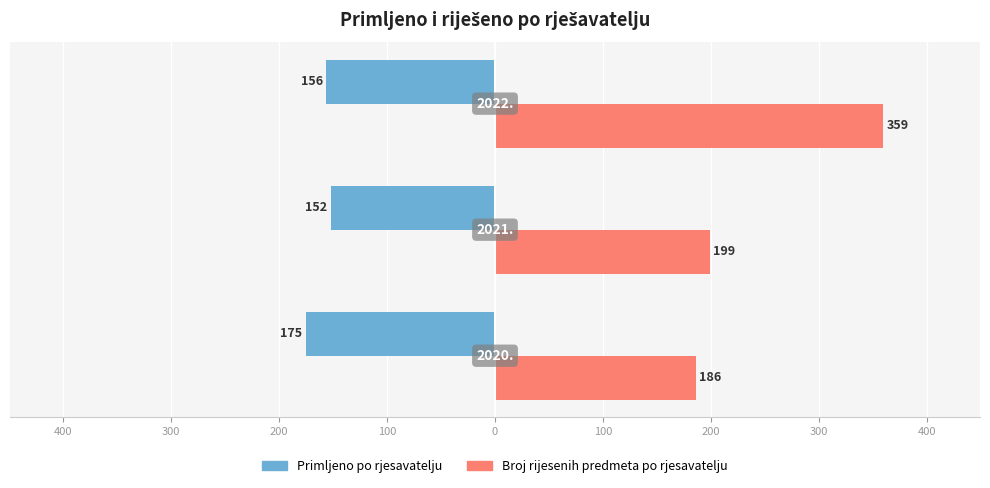

Reading left to right, list all the values displayed in this chart.

Primljeno po rjesavatelju: 500=-175	400=-152	300=-156
Broj rijesenih predmeta po rjesavatelju: 500=186	400=199	300=359